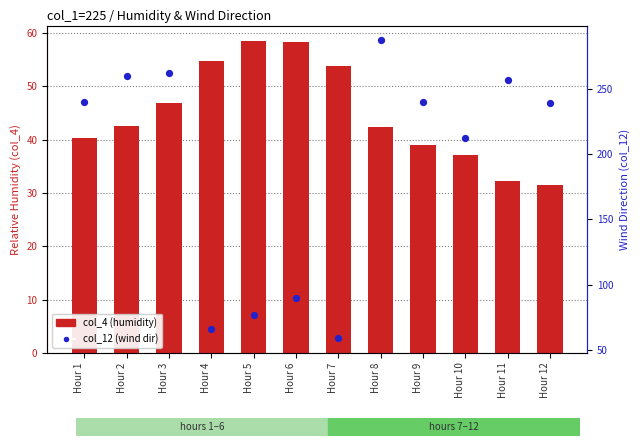

Which series contains the lowest Y value?

col_4 (humidity)